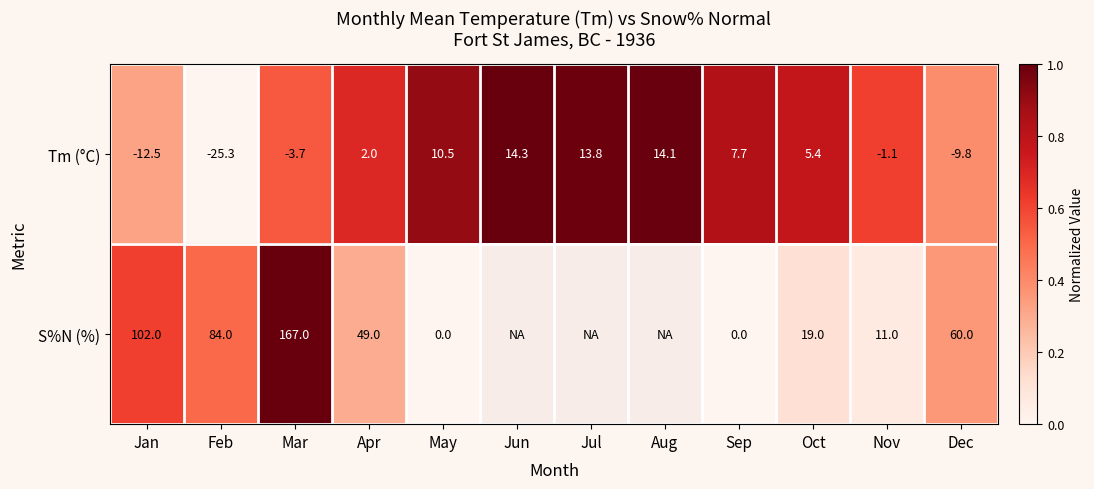

How many categories are shown in the chart?

12